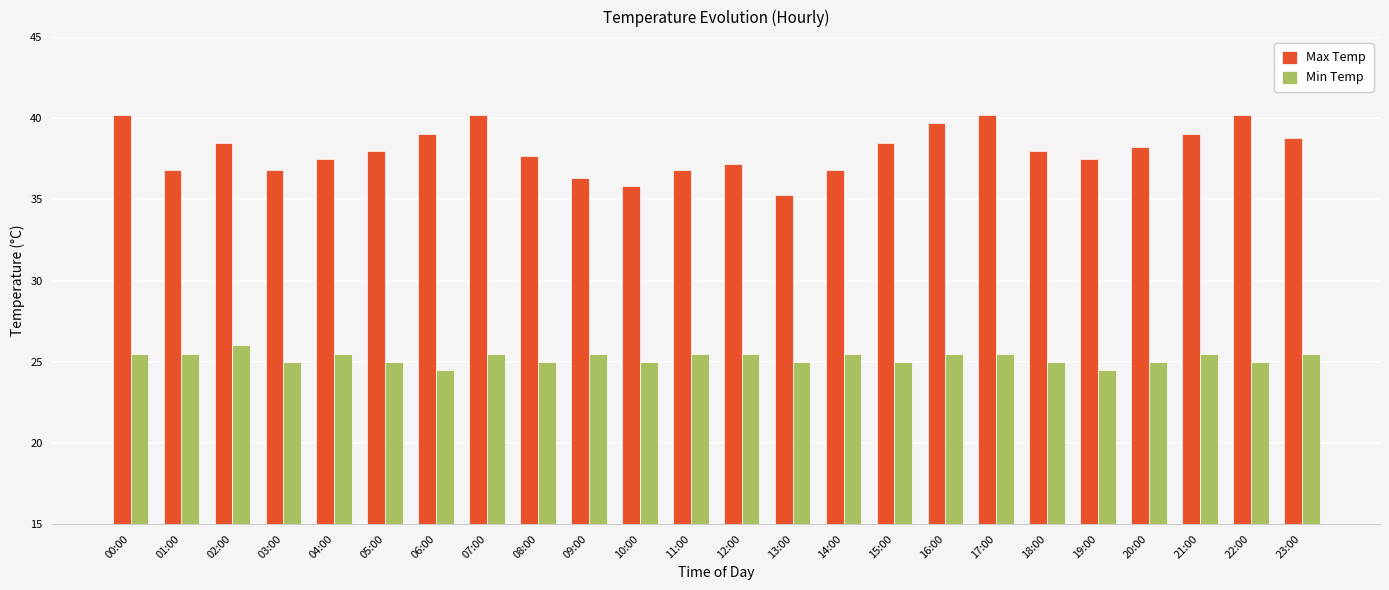

Reading right to left, extract all data points from this chart.

Max Temp: 23:00=38.8	22:00=40.2	21:00=39.0	20:00=38.2	19:00=37.5	18:00=38.0	17:00=40.2	16:00=39.7	15:00=38.5	14:00=36.8	13:00=35.3	12:00=37.2	11:00=36.8	10:00=35.8	09:00=36.3	08:00=37.7	07:00=40.2	06:00=39.0	05:00=38.0	04:00=37.5	03:00=36.8	02:00=38.5	01:00=36.8	00:00=40.2
Min Temp: 23:00=25.5	22:00=25.0	21:00=25.5	20:00=25.0	19:00=24.5	18:00=25.0	17:00=25.5	16:00=25.5	15:00=25.0	14:00=25.5	13:00=25.0	12:00=25.5	11:00=25.5	10:00=25.0	09:00=25.5	08:00=25.0	07:00=25.5	06:00=24.5	05:00=25.0	04:00=25.5	03:00=25.0	02:00=26.0	01:00=25.5	00:00=25.5